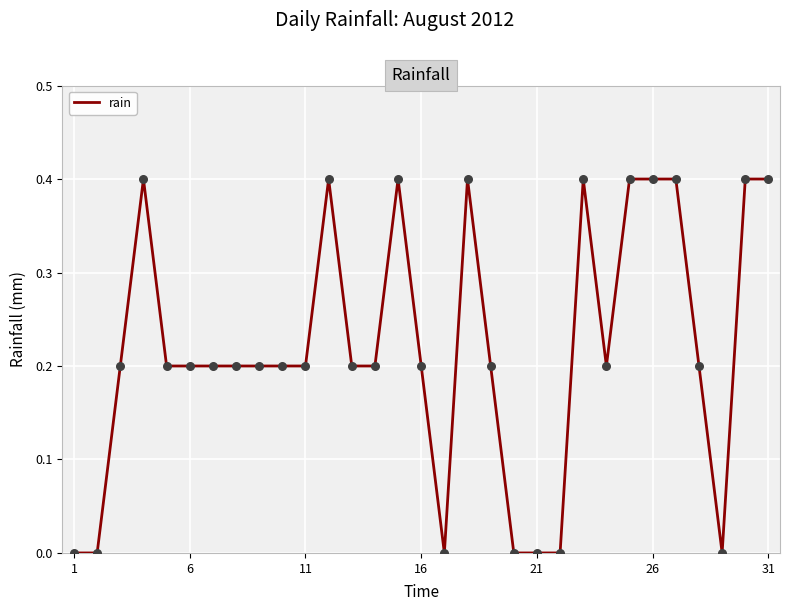

What is the maximum value shown in the chart?

0.4